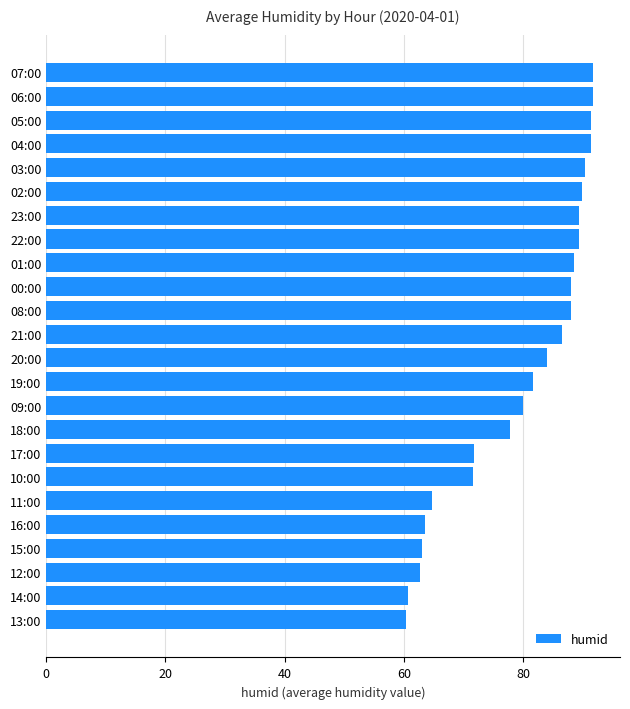

Where is the data nearest to the value 76?

18:00